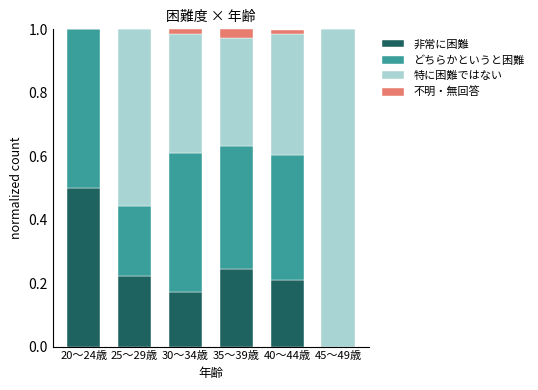

The value of 非常に困難 at 45～49歳 is 0.0. True or false?

True